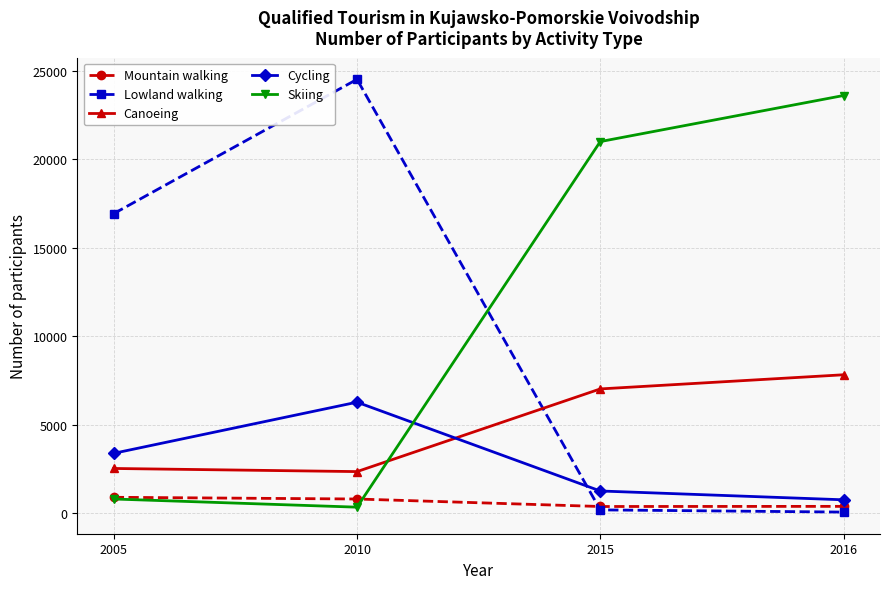

What is the total value across all series at 2016?

32591